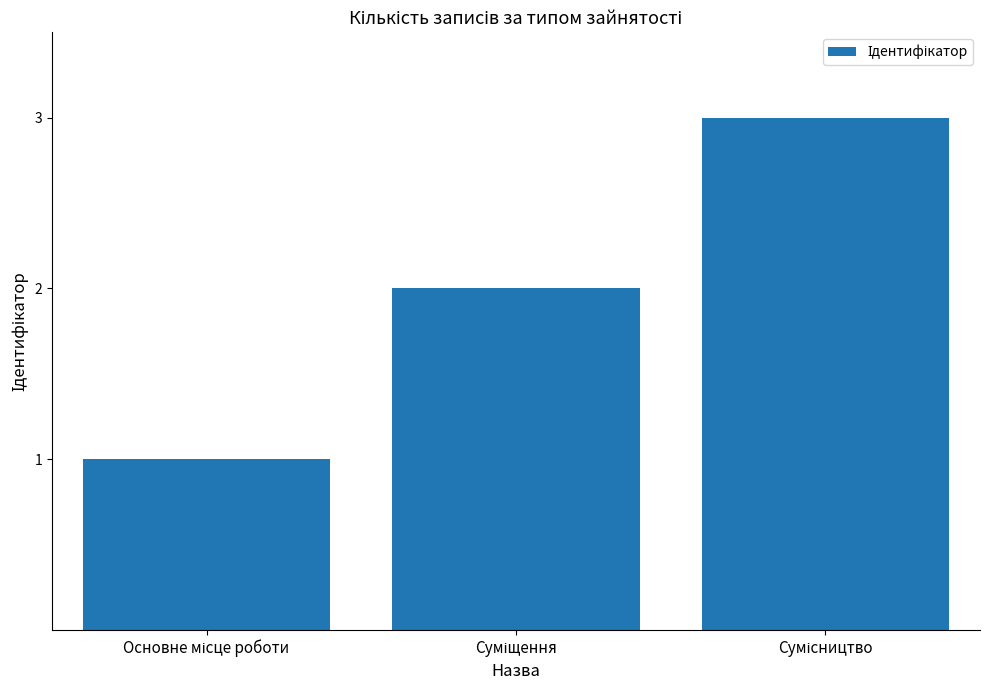

What is the maximum value shown in the chart?

3